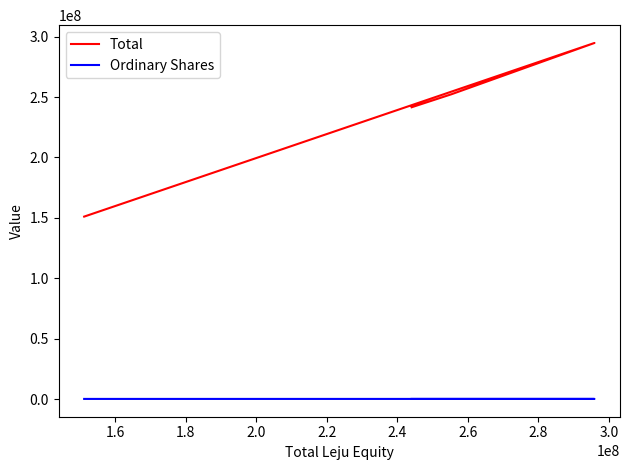

The value of Ordinary Shares at 1.8 is 136326. True or false?

True